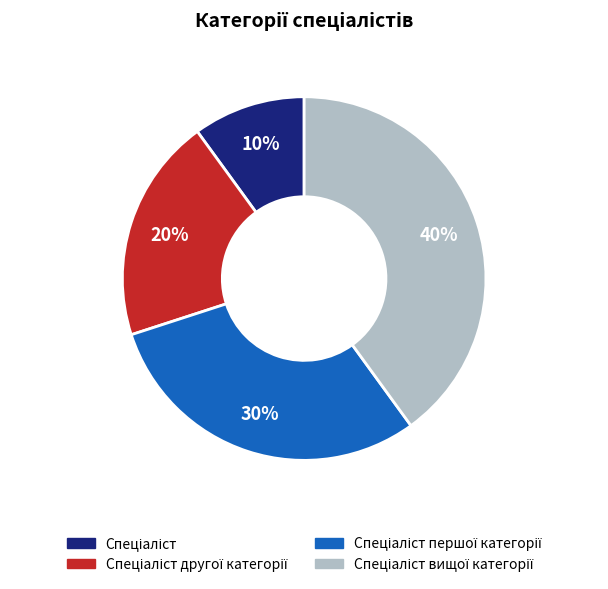

To the nearest percent, what is the difference between the largest and smallest slice percentages?

30%